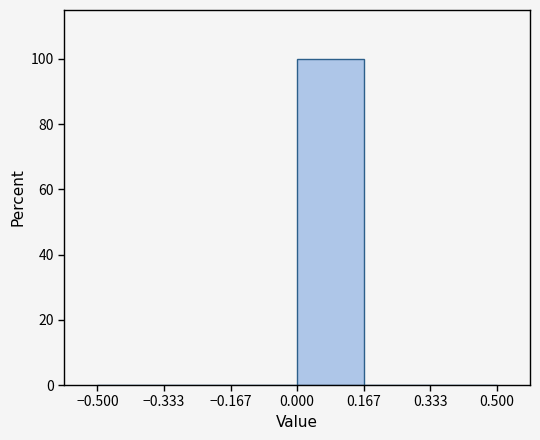

Which range on the x-axis has the tallest bar?

0.000 to 0.167